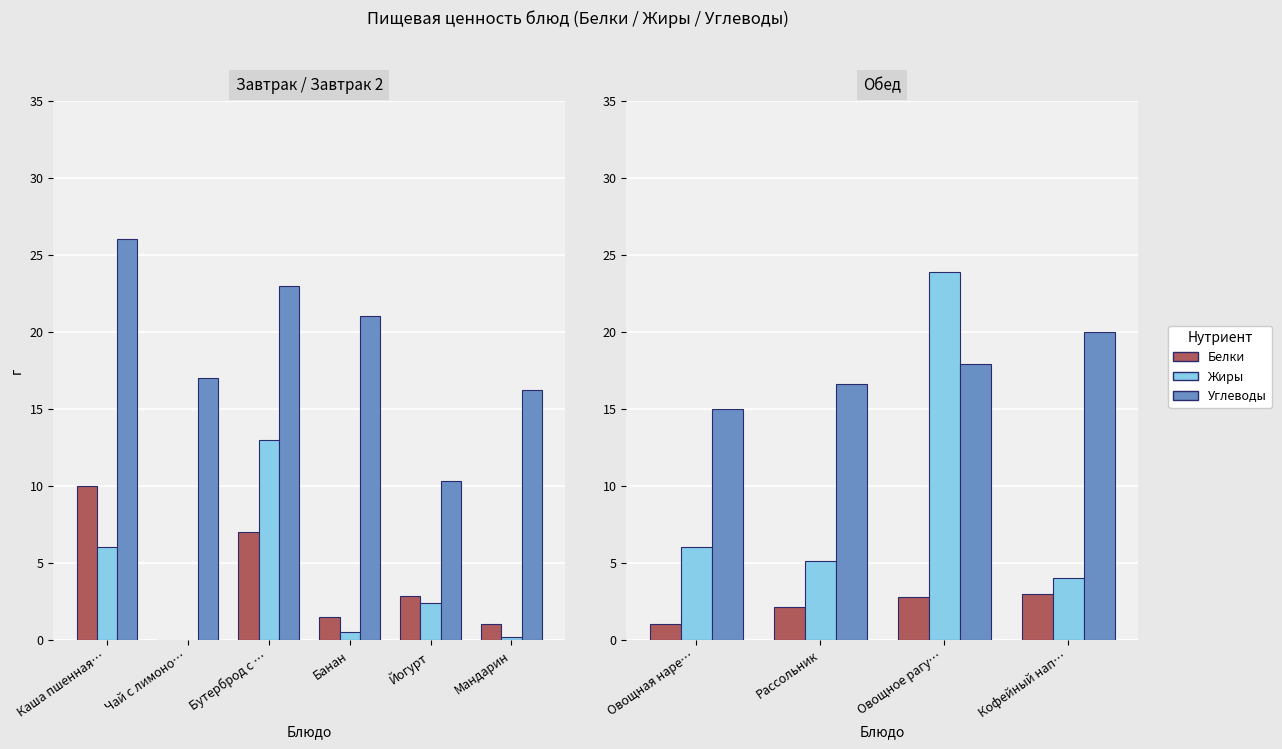

Which has a higher value, Рассольник or Кофейный нап…?

Кофейный нап…